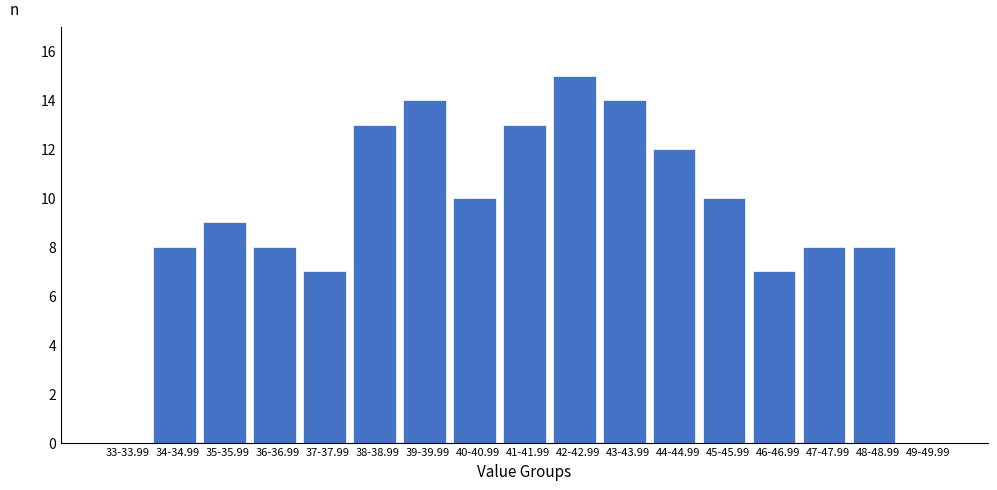

Reading left to right, what are all the values shown in this chart?

33-33.99=0	34-34.99=8	35-35.99=9	36-36.99=8	37-37.99=7	38-38.99=13	39-39.99=14	40-40.99=10	41-41.99=13	42-42.99=15	43-43.99=14	44-44.99=12	45-45.99=10	46-46.99=7	47-47.99=8	48-48.99=8	49-49.99=0